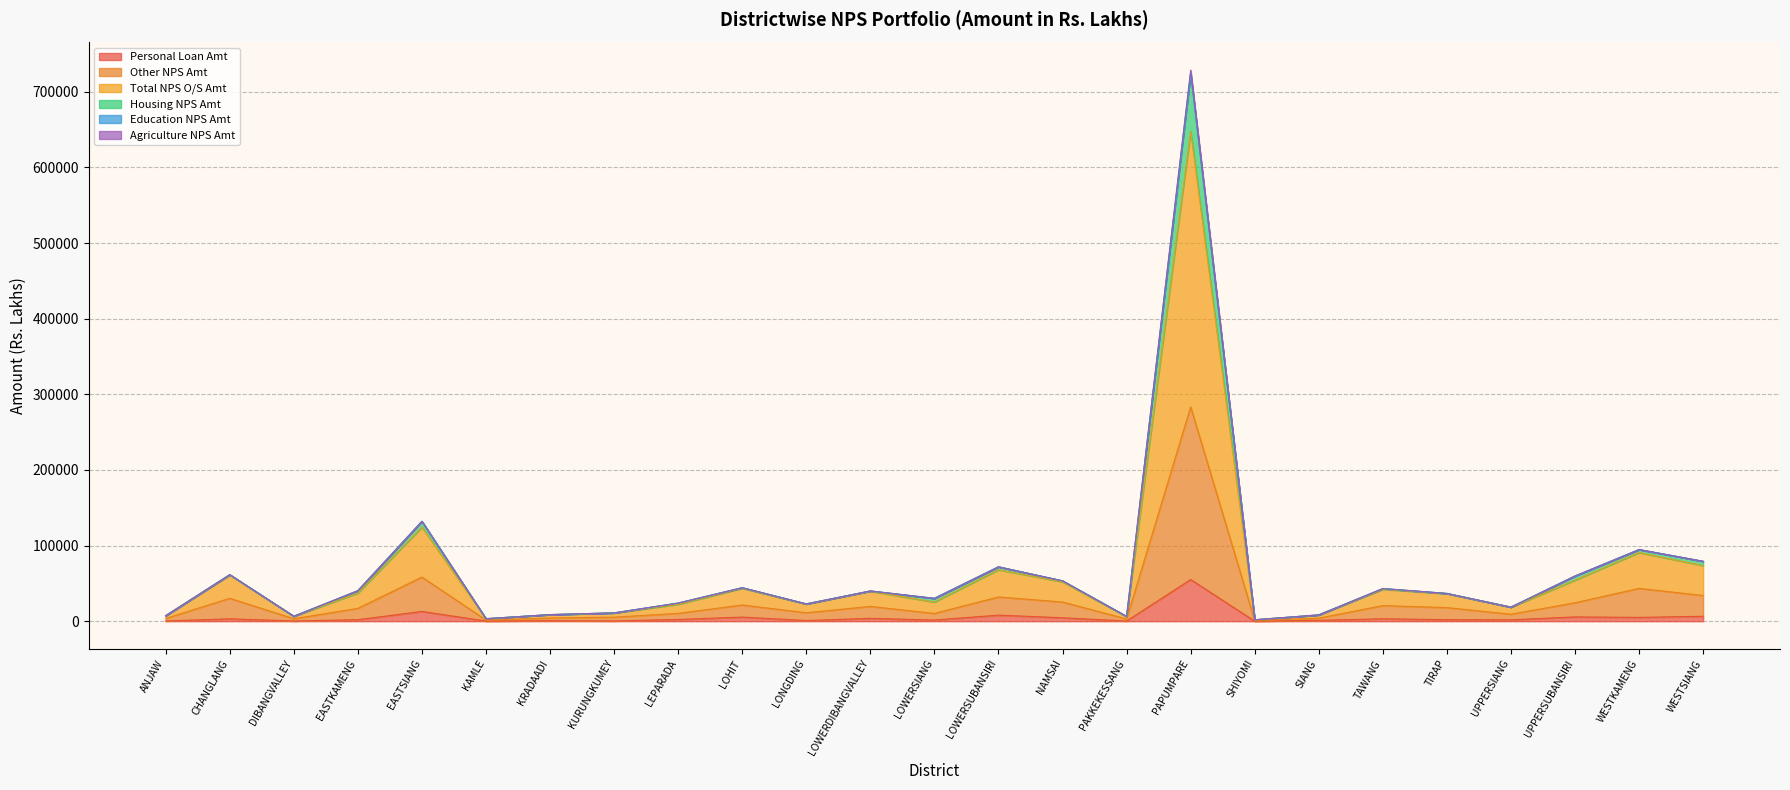

What is the maximum value for Personal Loan Amt?

55113.4